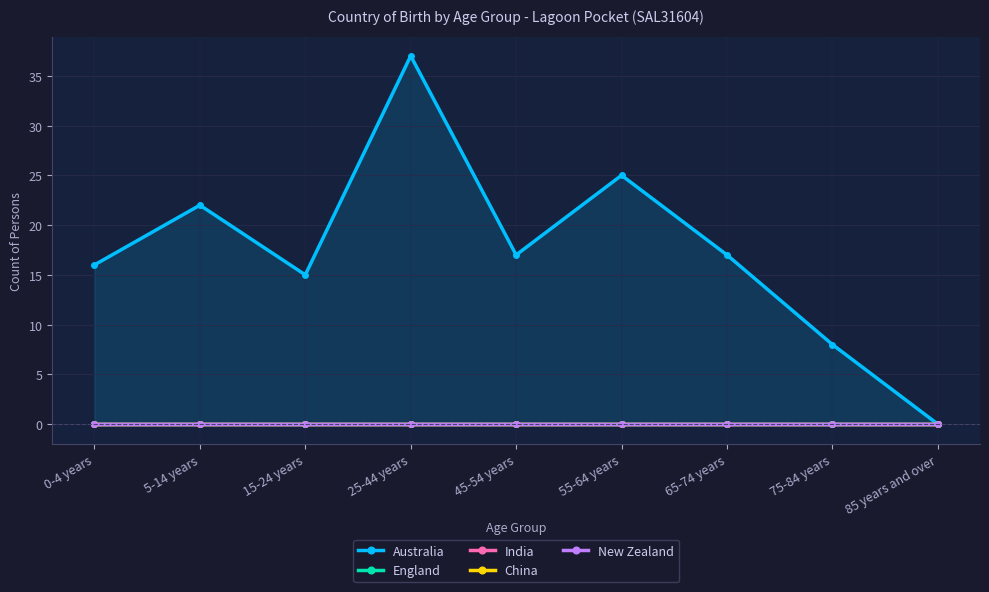

What is the greatest value displayed?

37